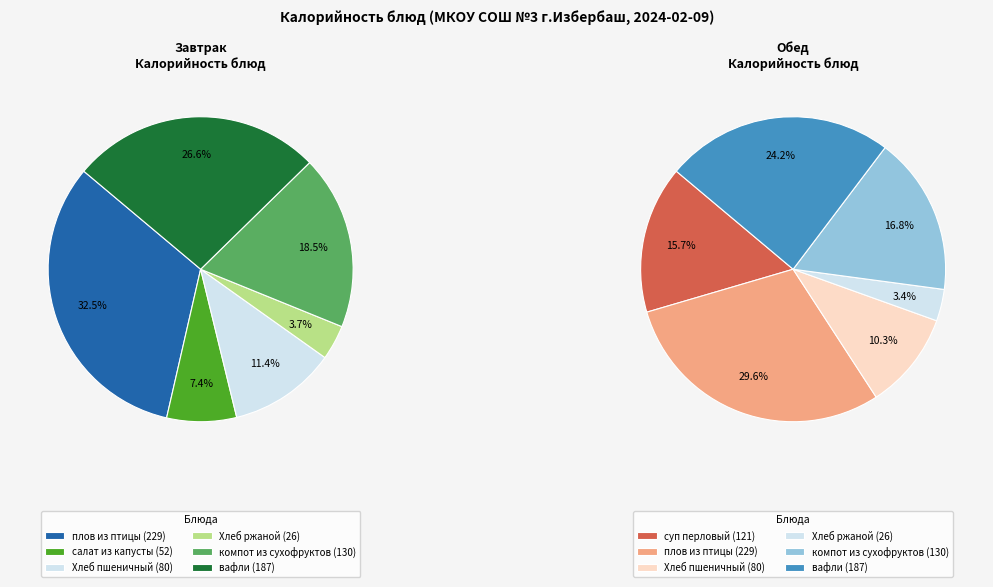

The 3 slice represents 1% of the pie. True or false?

False